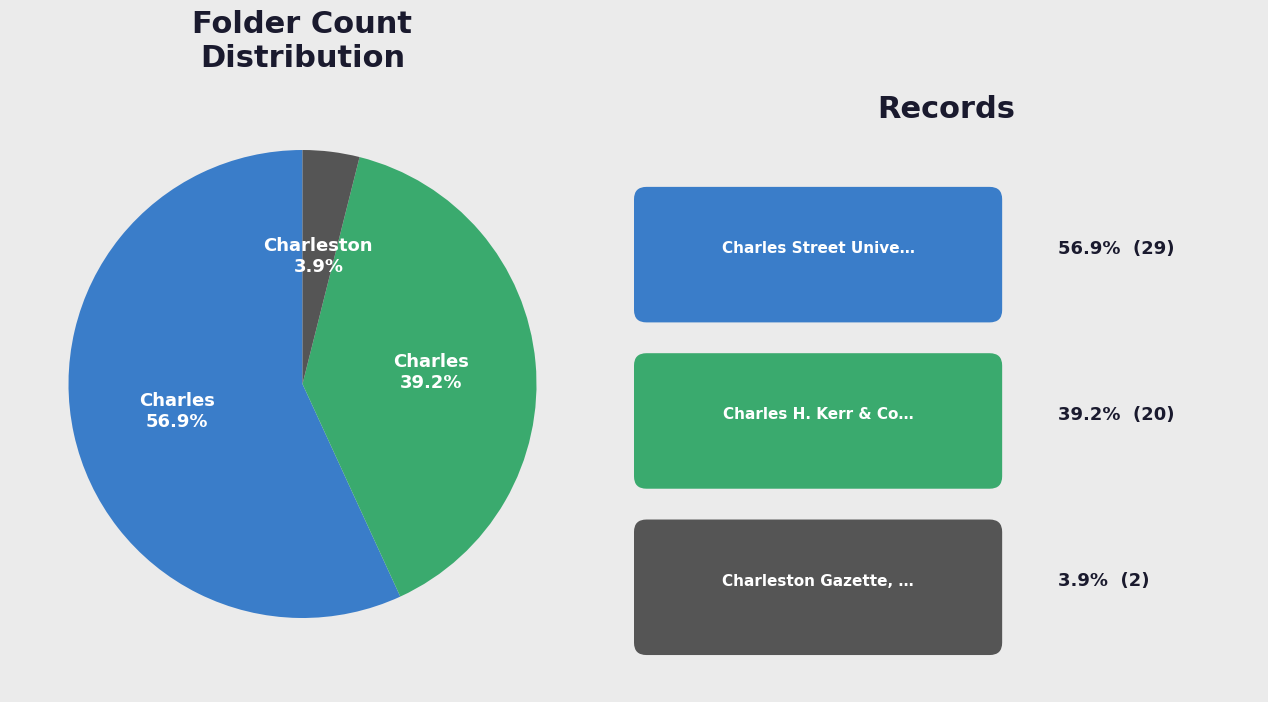

Does any single category account for the majority?

Yes